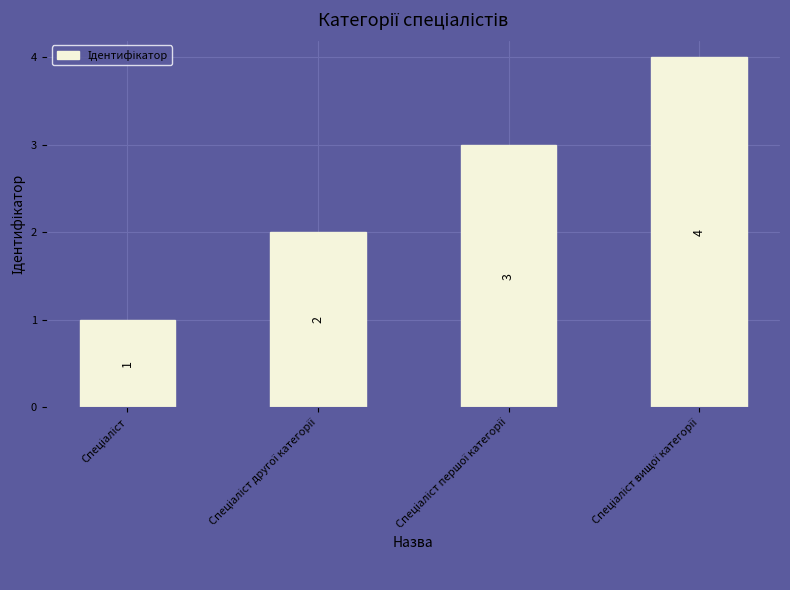

What is the value of the 3rd bar from the left?

3